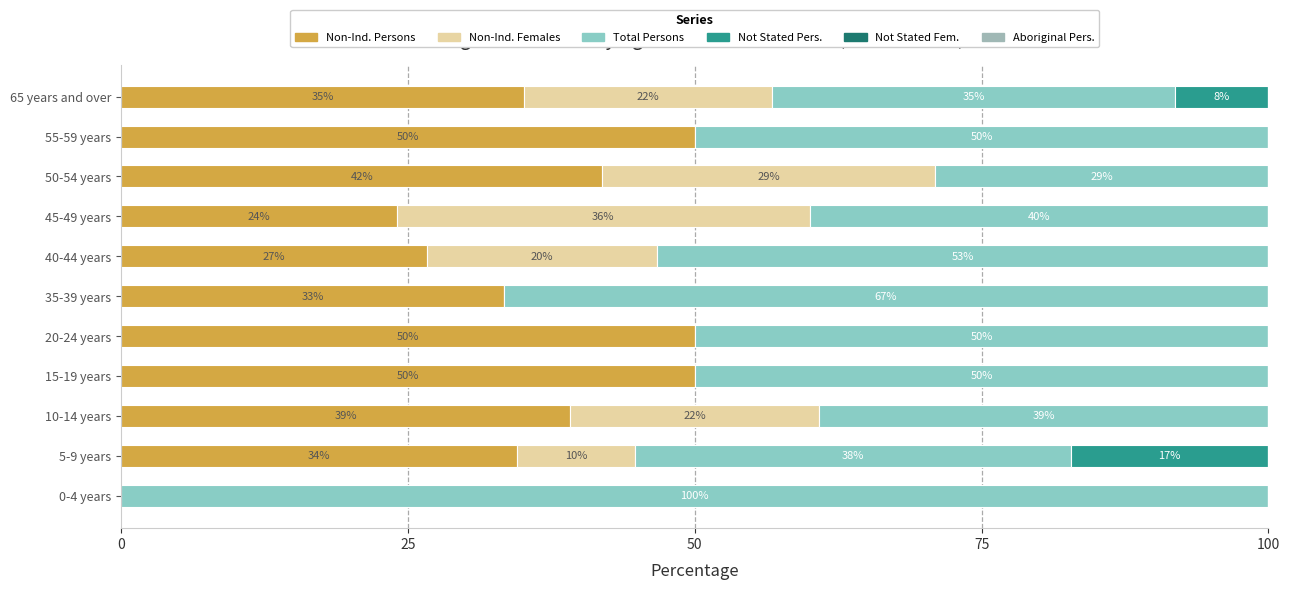

Which series has the widest spread of values?

Total Persons